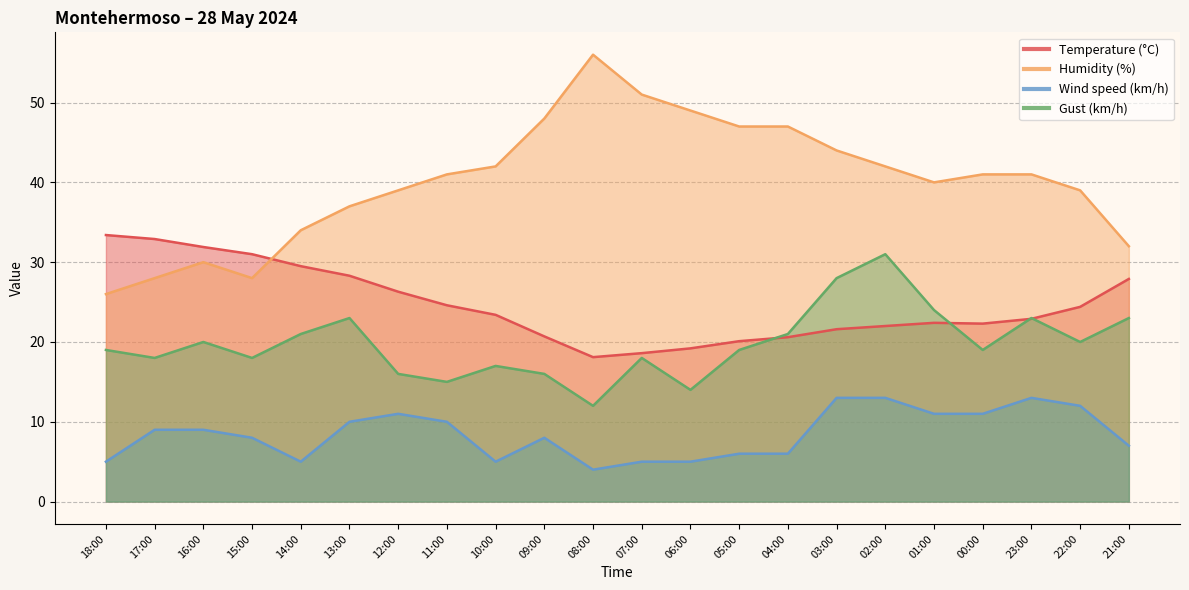

Which series has the largest range (max minus min)?

Humidity (%)